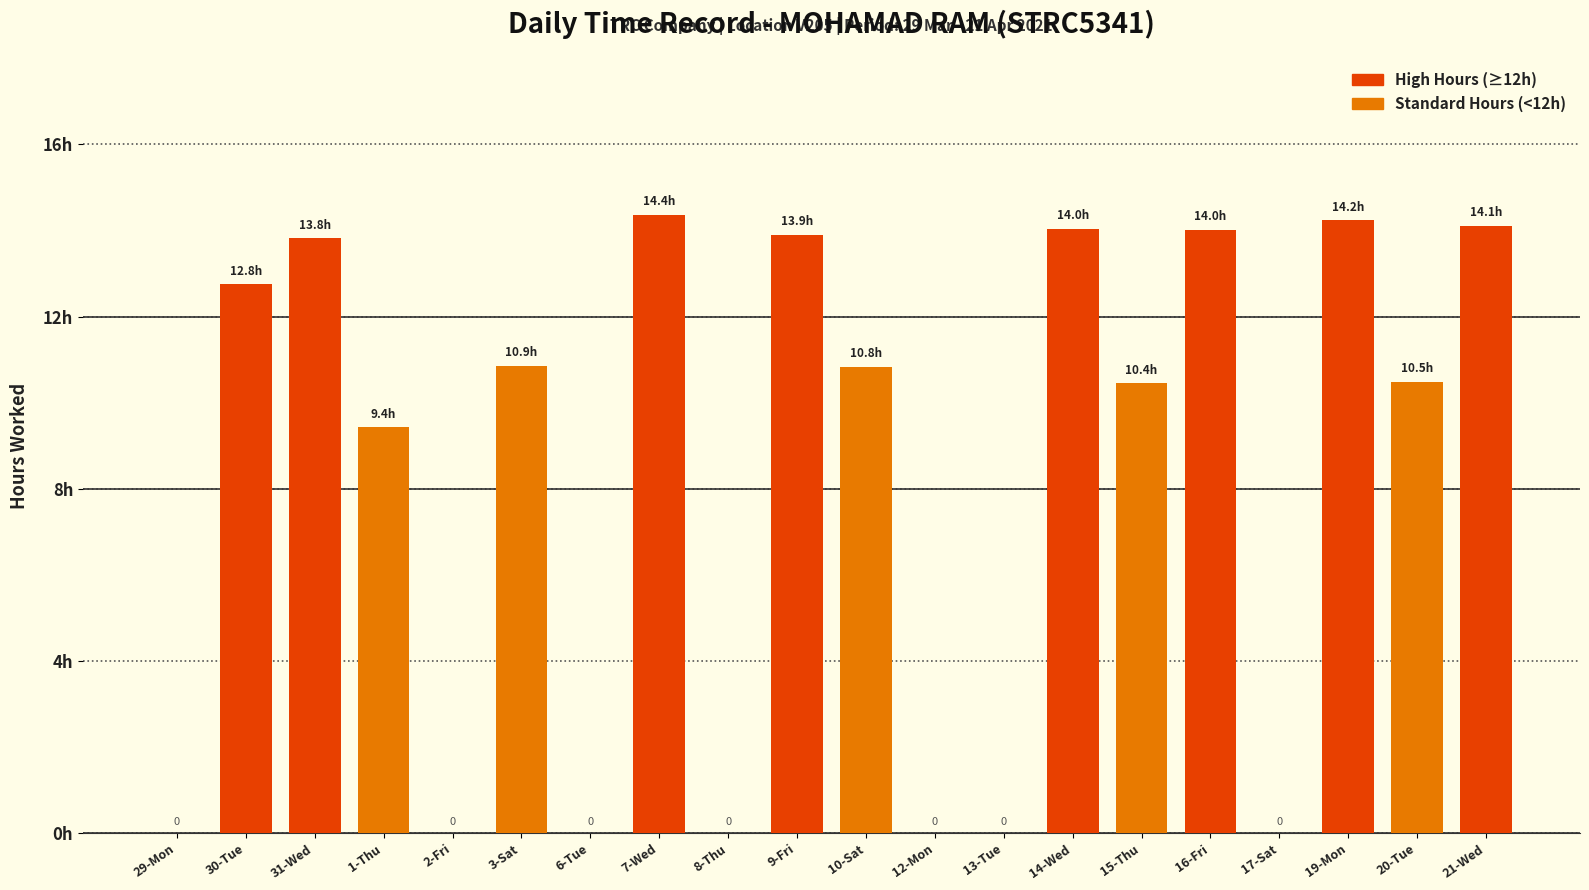

What is the approximate value at 20-Tue?

10.5